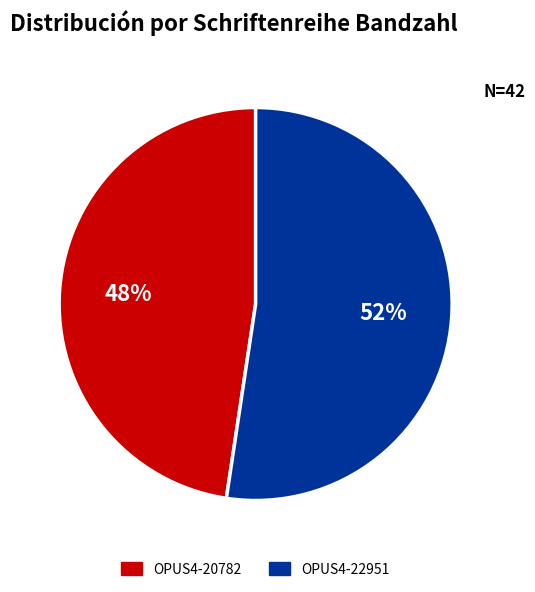

True or false: OPUS4-22951 accounts for 61% of the total.

False